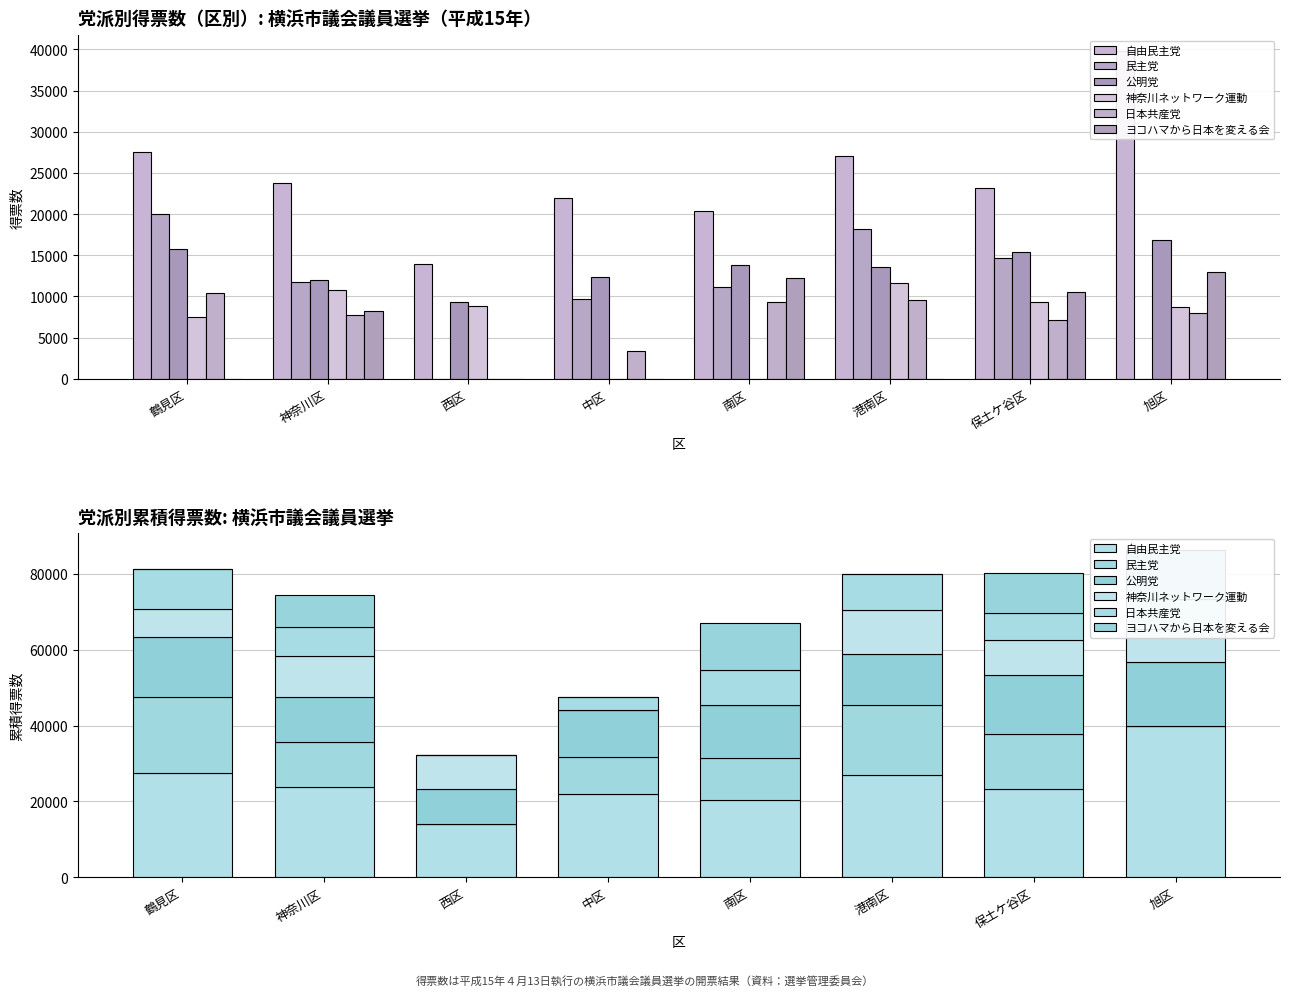

Between 南区 and 旭区, which is larger?

旭区